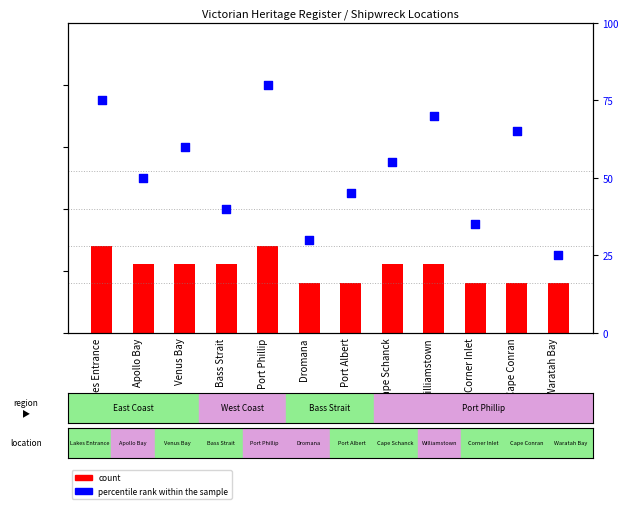

What is the total value across all series at Venus Bay?

61.1